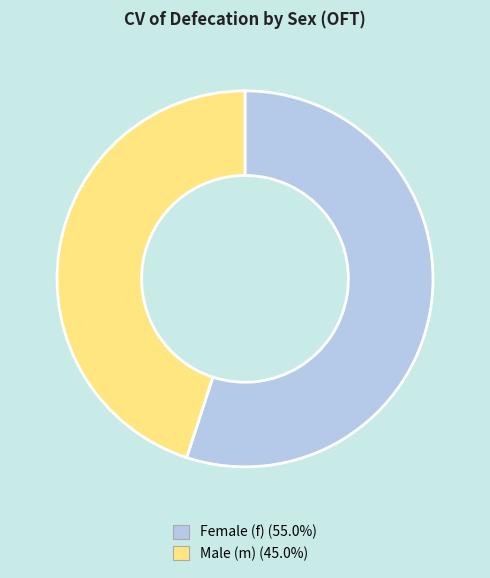

Combined, do Female (f) (55.0%) and Male (m) (45.0%) account for over 50%?

Yes